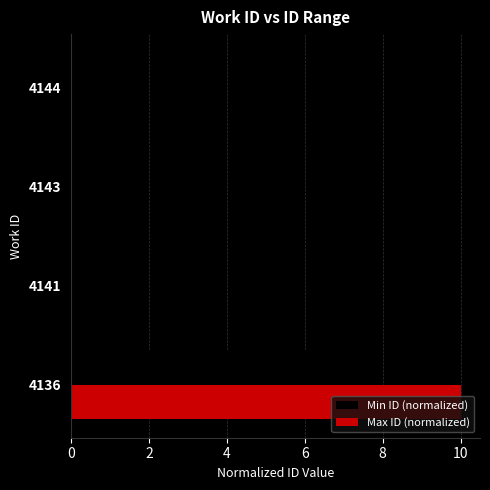

Is it true that Min ID (normalized) equals -3.8 at 4141?

False